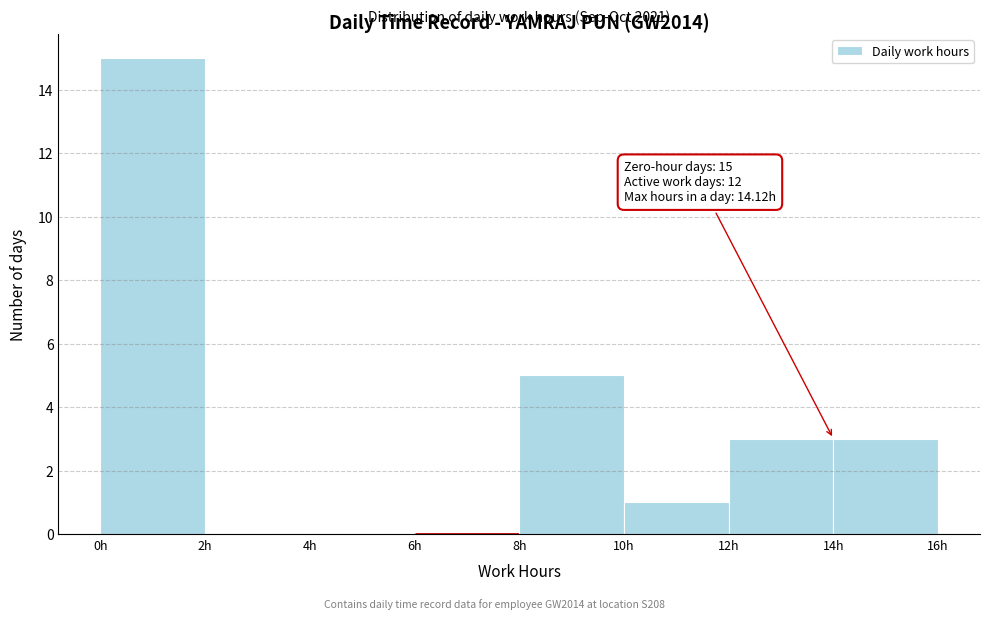

Which range on the x-axis has the tallest bar?

0 to 2